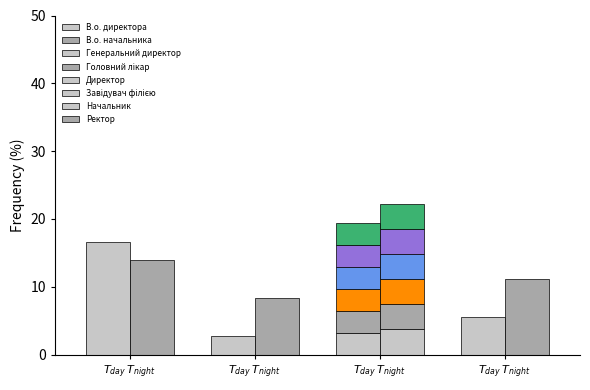

What is the label of the 6th bar from the left?

Завідувач філією